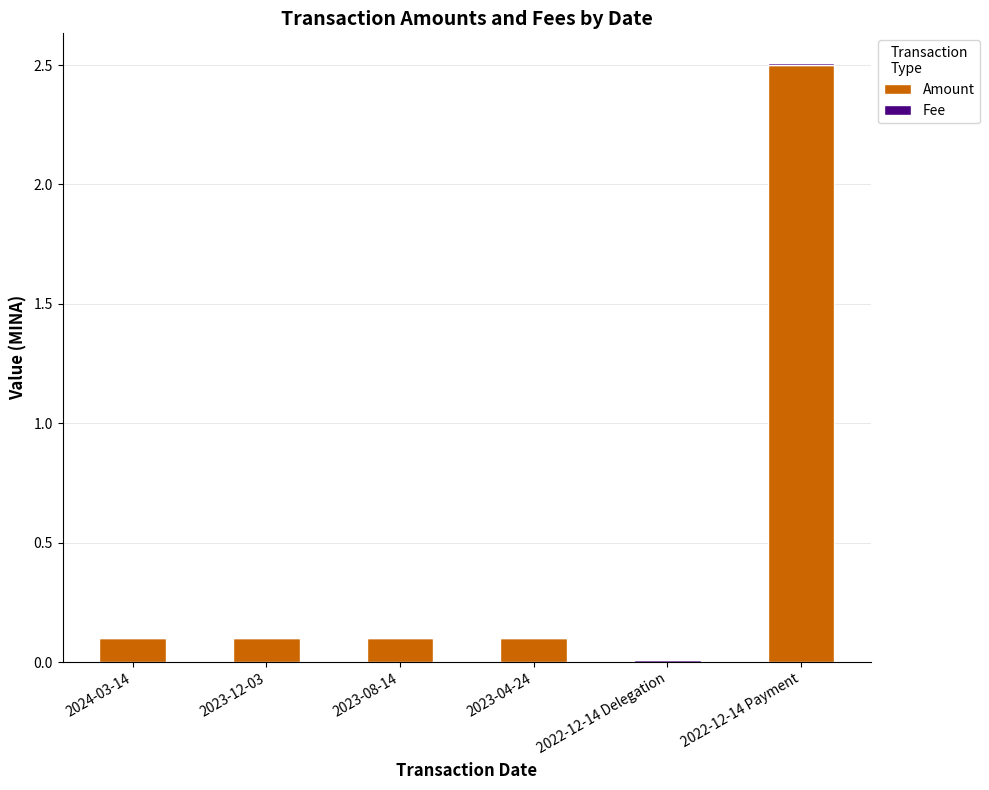

The Amount series shows 0.0 at 2023-04-24. True or false?

False